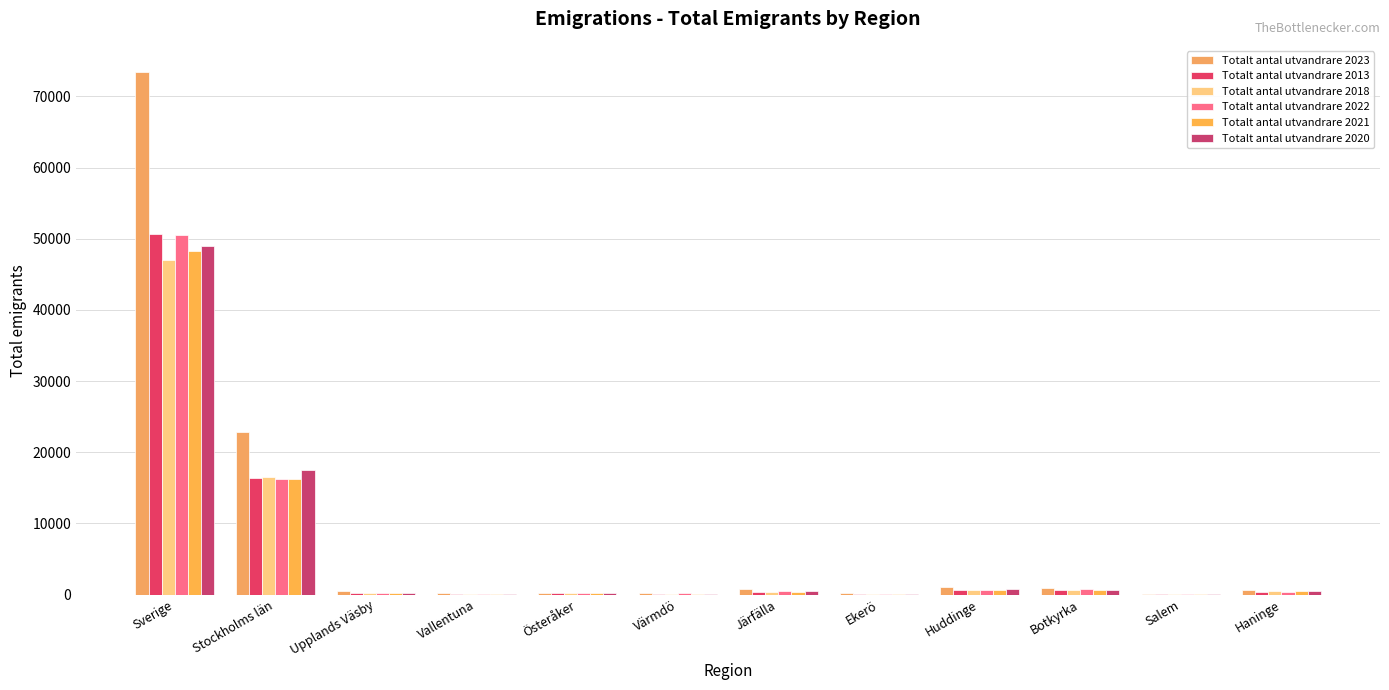

What is the average value of the Totalt antal utvandrare 2018 series?

5545